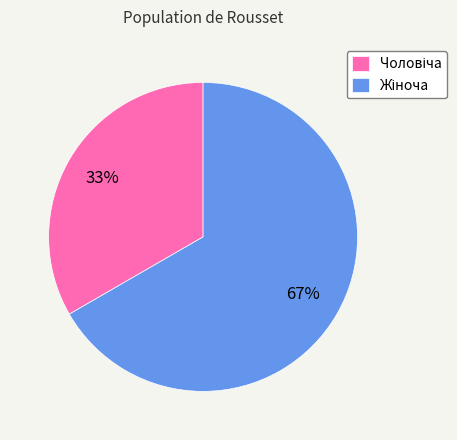

To the nearest percent, what is the average slice percentage?

50%